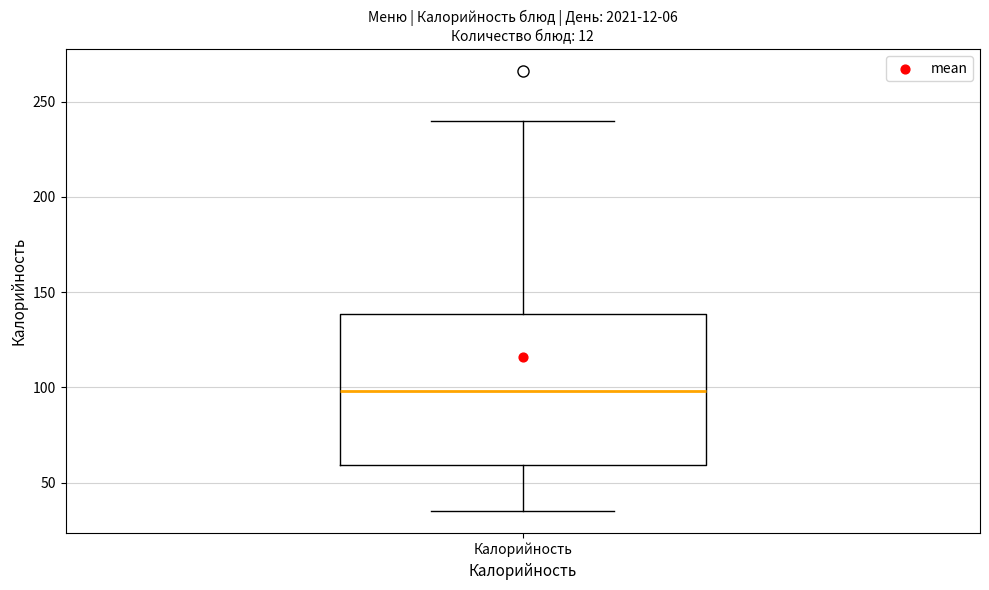

Read this box plot against the y-axis: the position of the median line, the range covered by the box, and the ends of both whiskers. The values are not printed on the chart, so give them approximately, as read against the axis.

median 100, box 60 to 140, whiskers 35 to 240